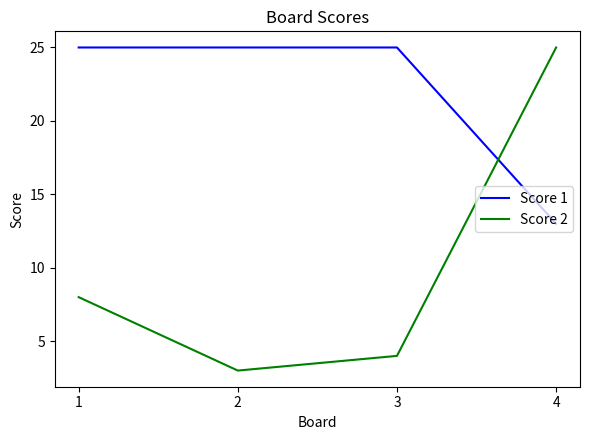

What is the sum of the Score 1 values at 3 and 1?

50